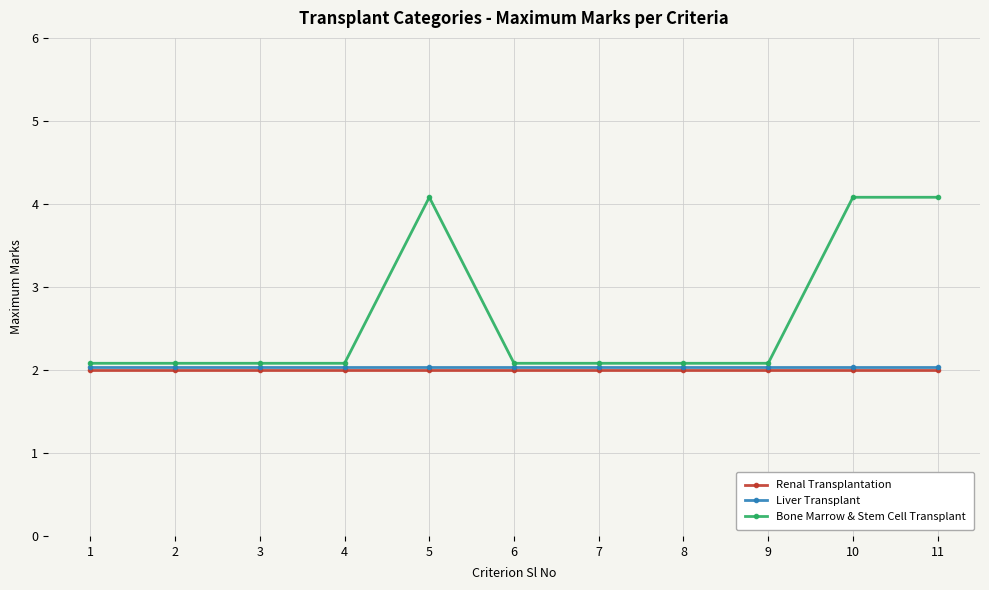

What are all the series names shown in the legend?

Renal Transplantation, Liver Transplant, Bone Marrow & Stem Cell Transplant